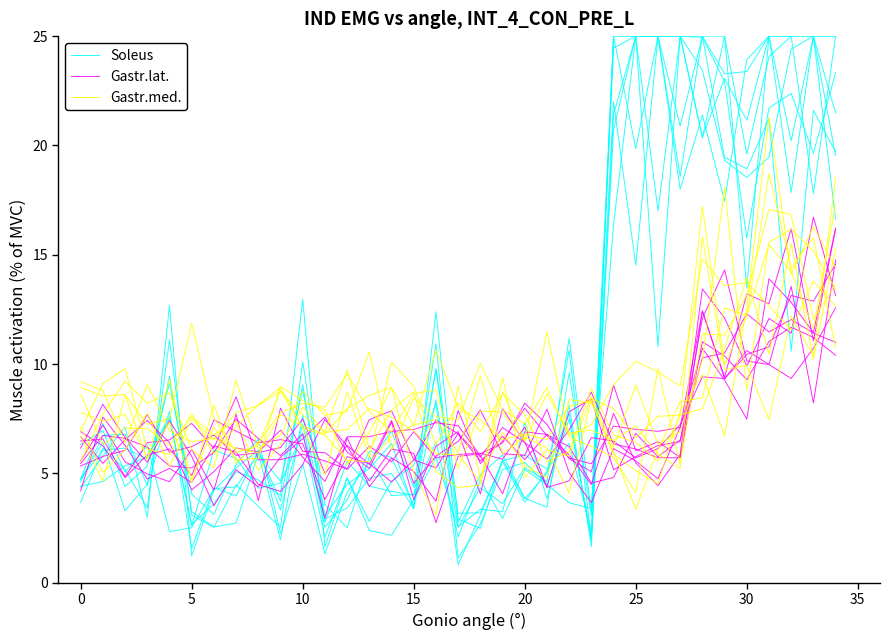

Read the Soleus value at 32.

25.0